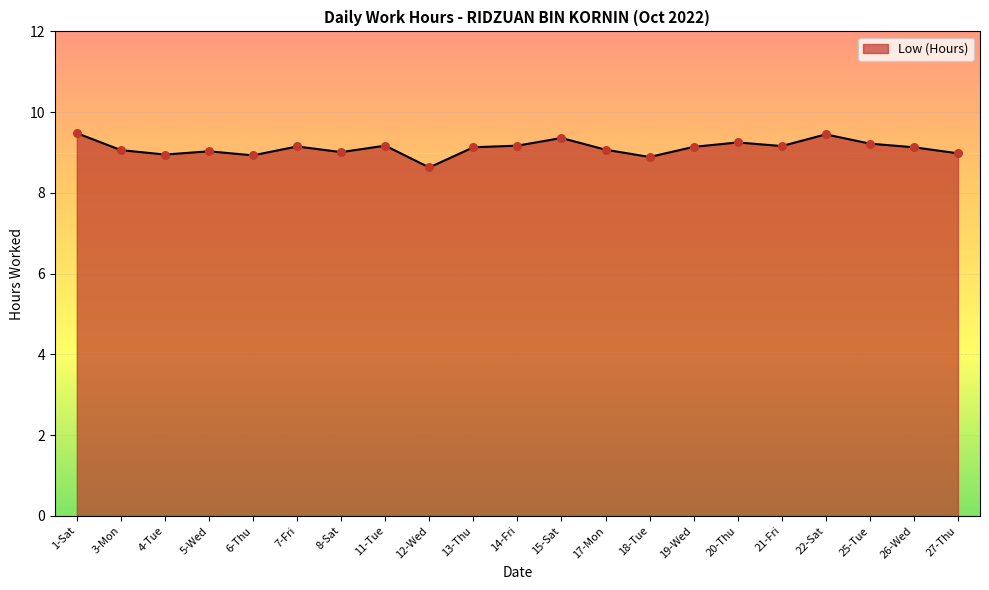

What is the change in value from 11-Tue to 27-Thu?

-0.2